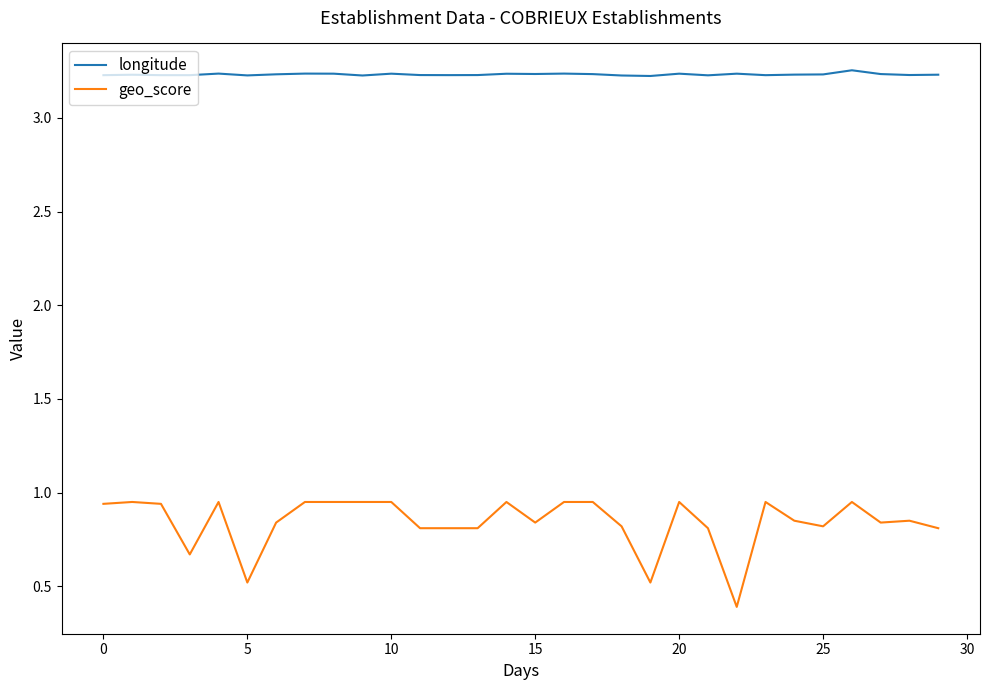

What is the difference between the maximum and minimum values in the geo_score series?

0.6